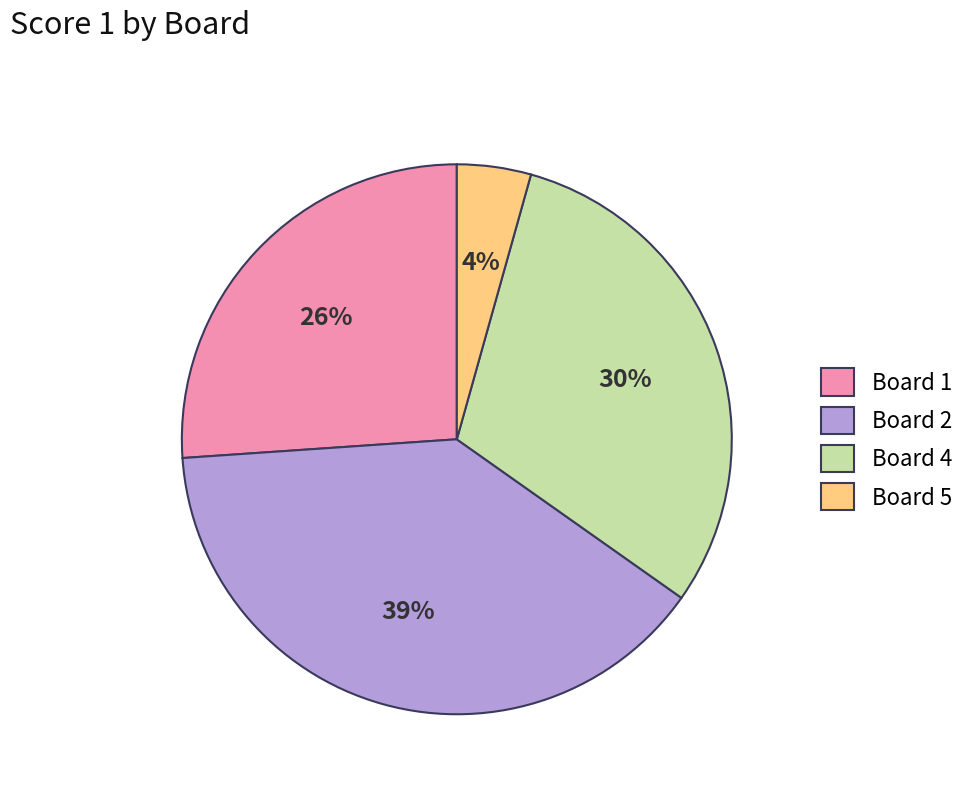

What percentage is the Board 2 slice, to the nearest percent?

39%